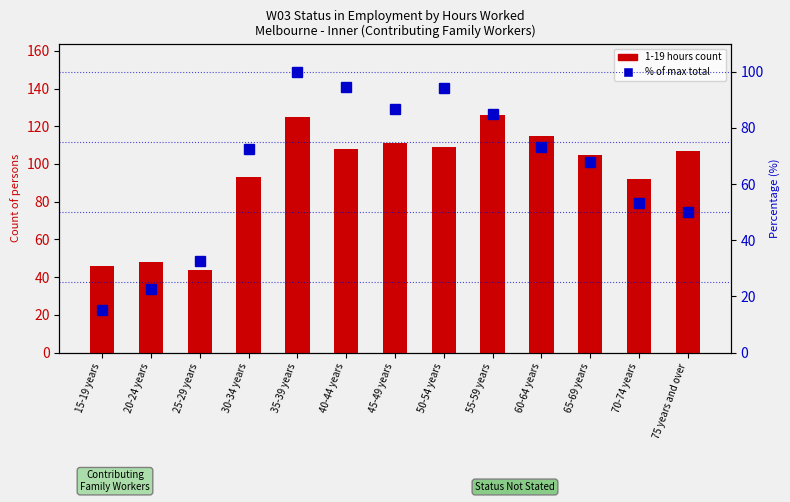

How many data points in % of max total are less than 72?

6